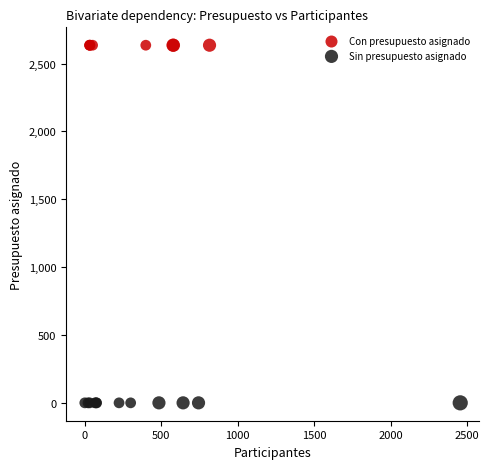

Which series contains the highest Y value?

Con presupuesto asignado